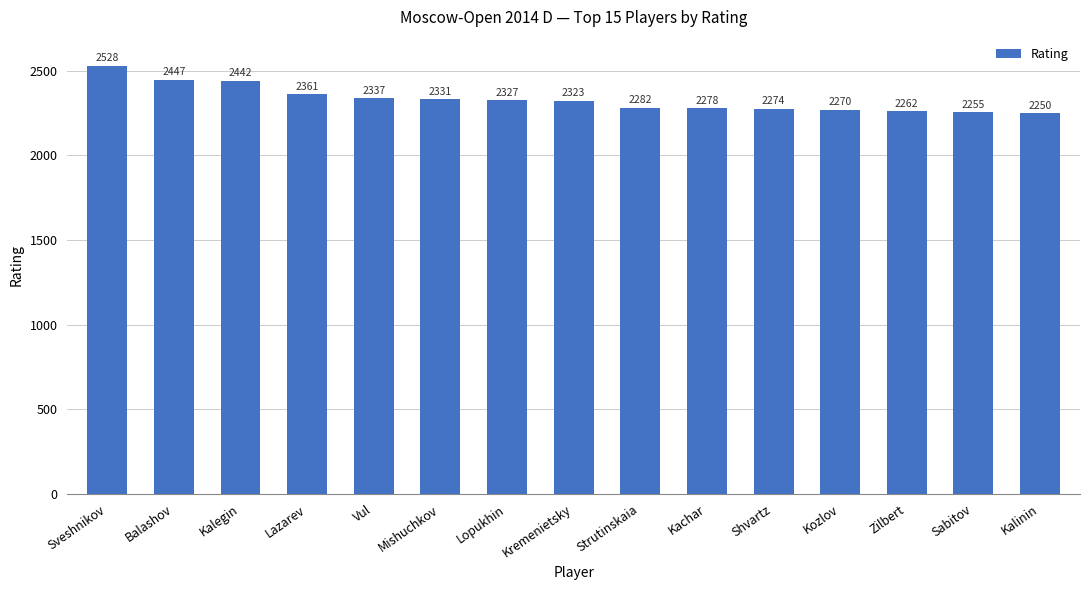

Rank the categories by value from lowest to highest.

Kalinin, Sabitov, Zilbert, Kozlov, Shvartz, Kachar, Strutinskaia, Kremenietsky, Lopukhin, Mishuchkov, Vul, Lazarev, Kalegin, Balashov, Sveshnikov